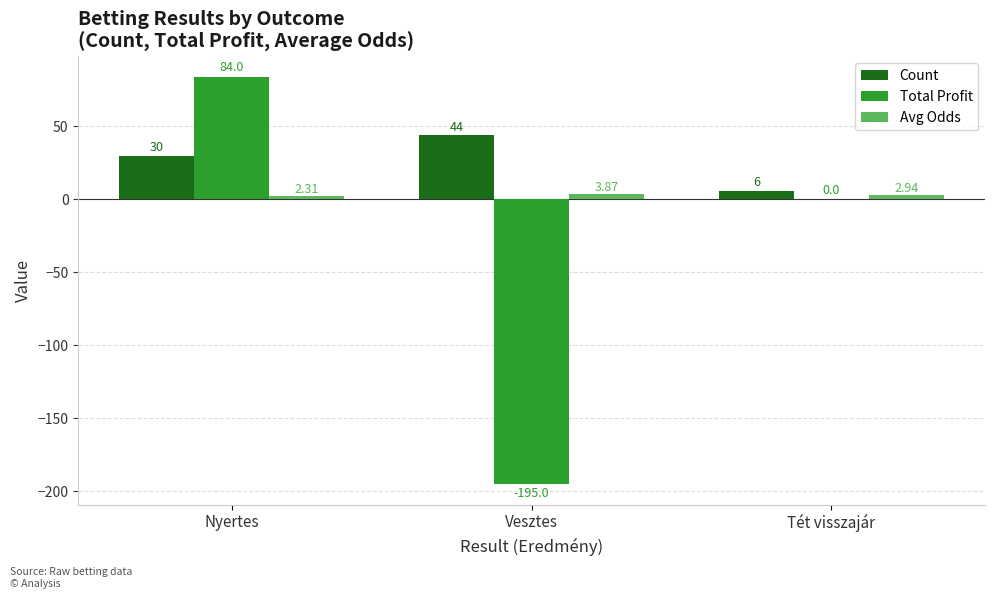

What is the sum of the Avg Odds values at Vesztes and Nyertes?

6.2